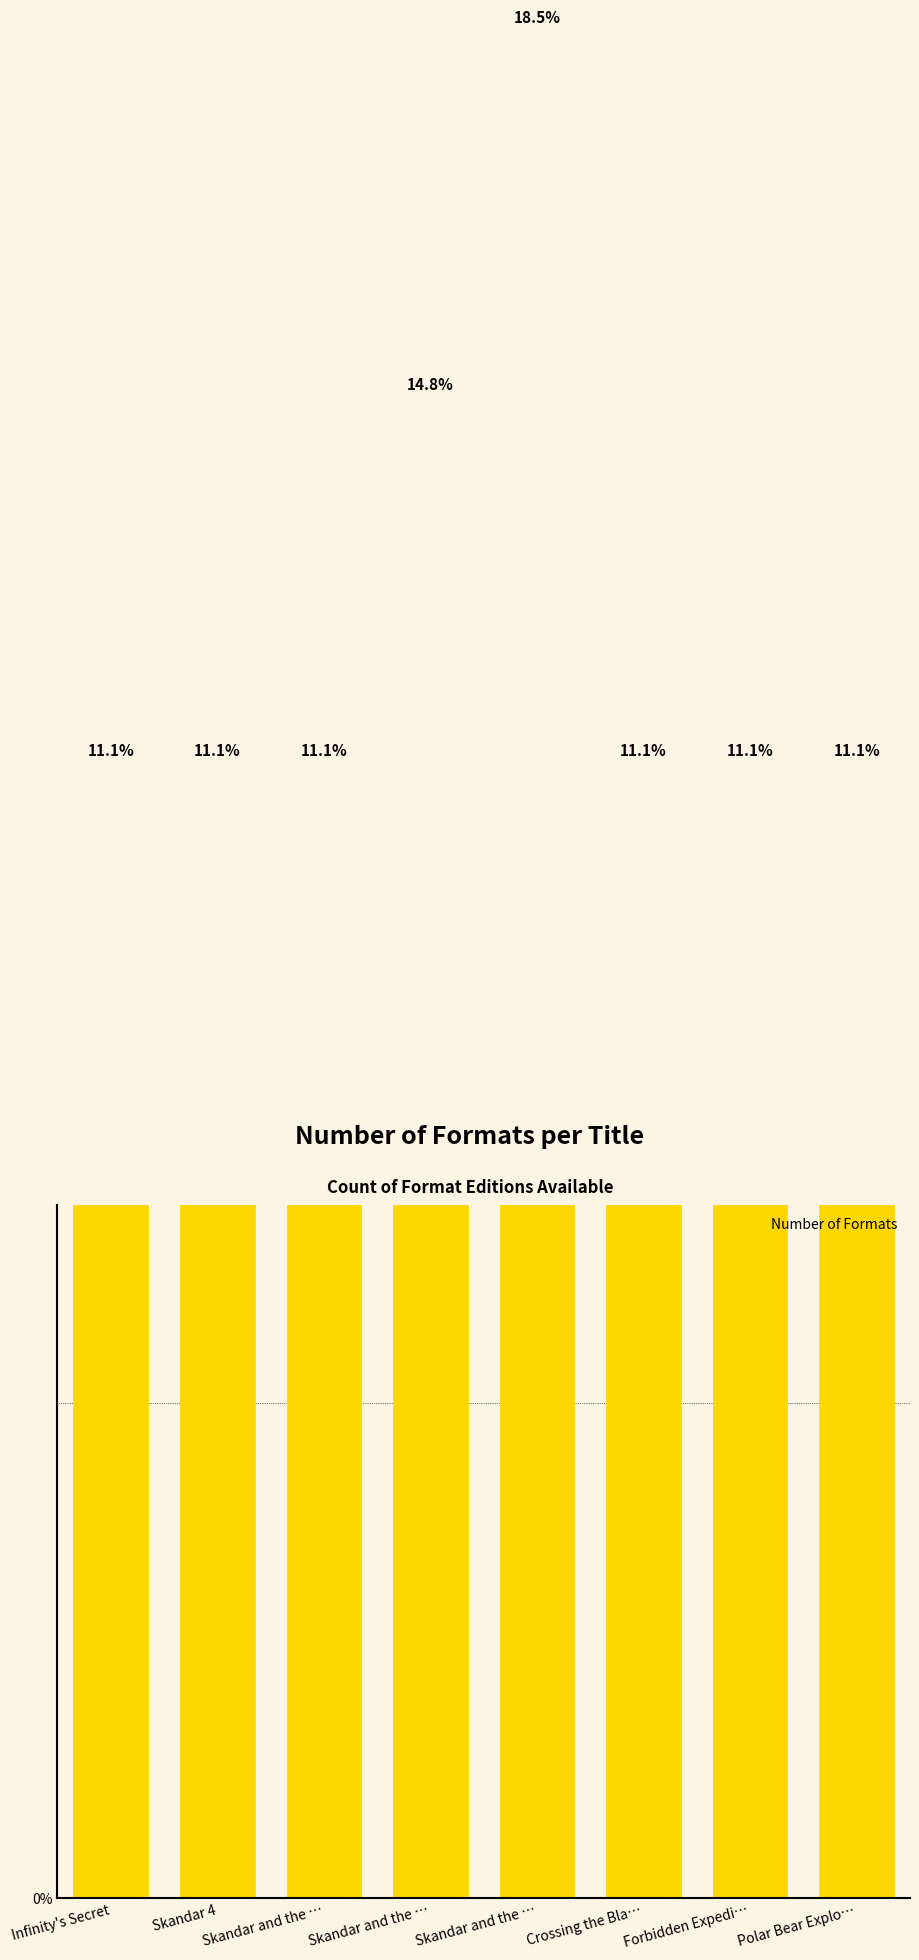

At which category does the chart reach its minimum across all series?

Infinity's Secret